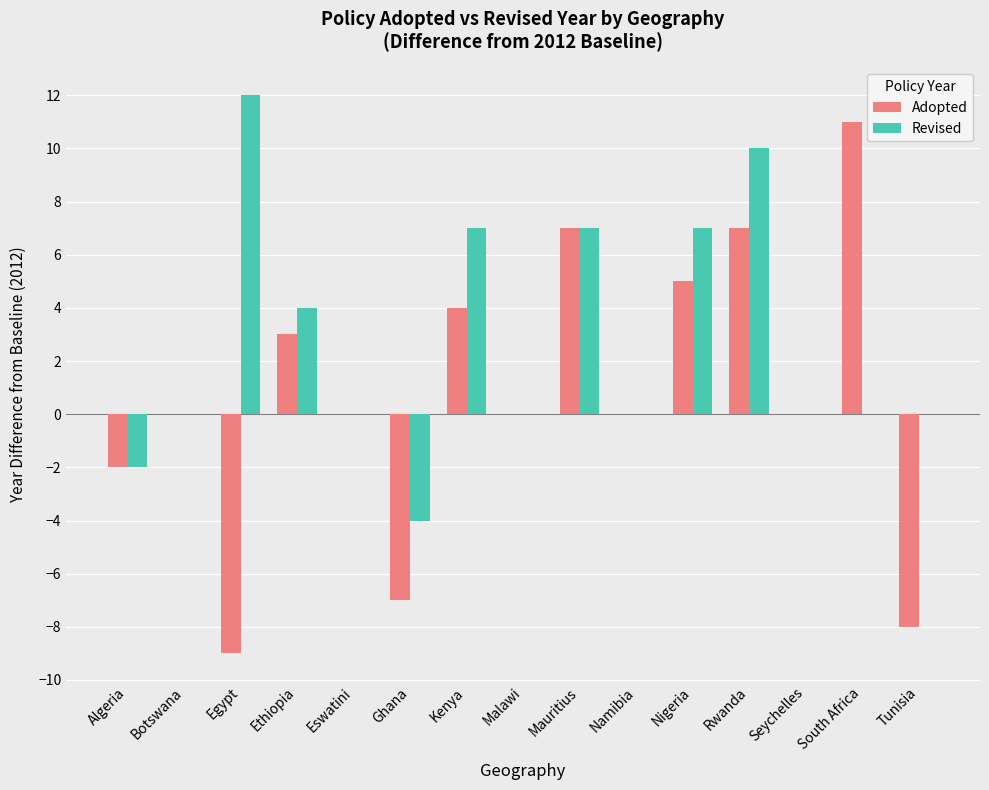

Does the chart contain stacked bars?

No